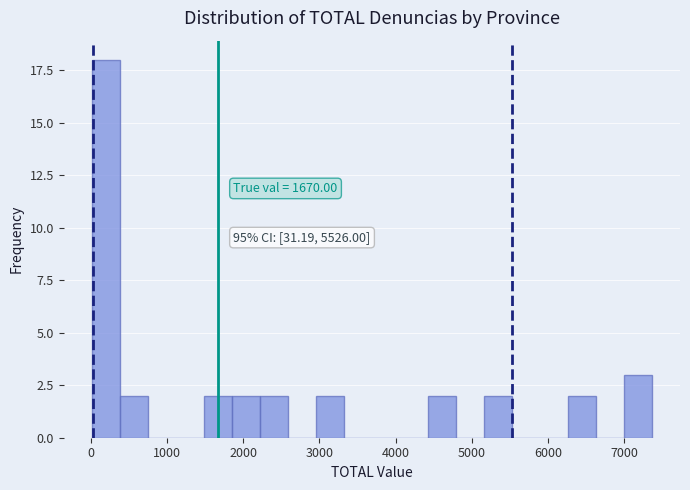

Read against the x-axis, roughly where is the centre of the tallest bar?

200